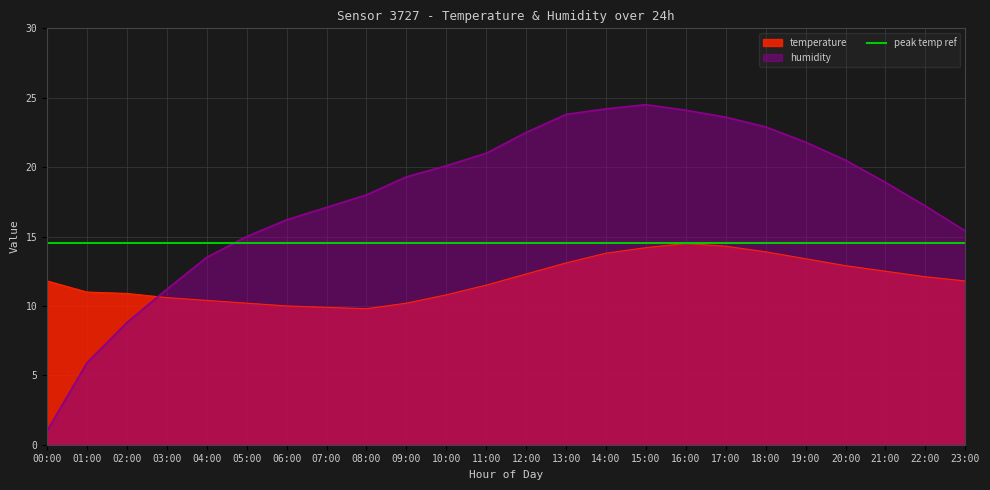

What is the difference between the humidity values at 00:00 and 06:00?

15.2